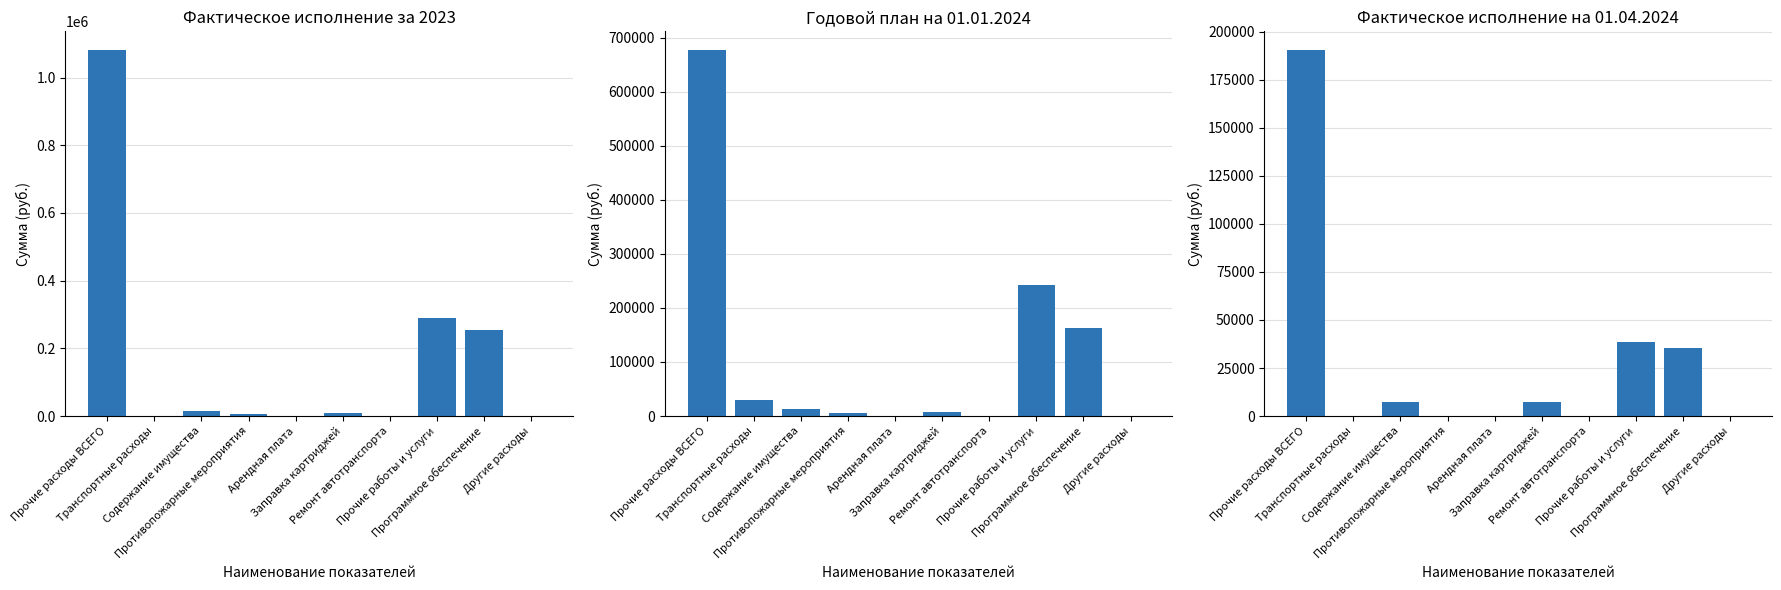

What is the greatest value displayed?

1082540.7